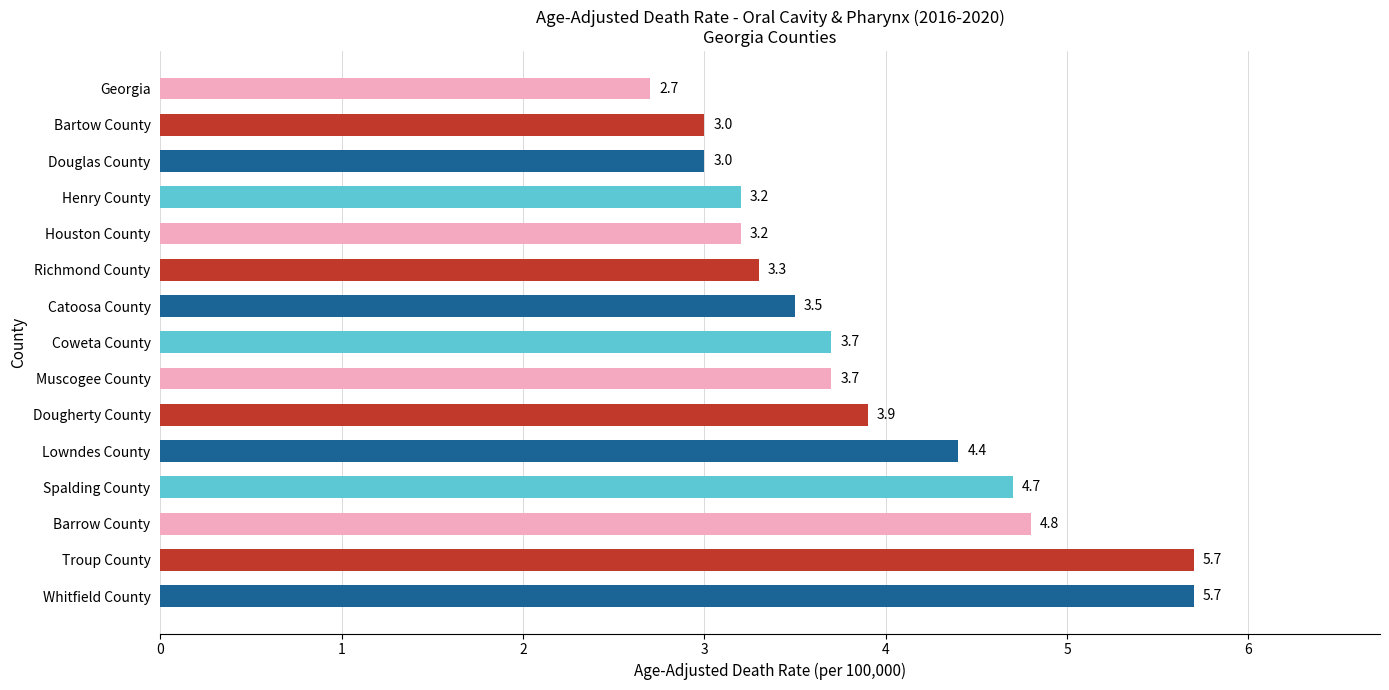

At which label is the value closest to 4?

Dougherty County